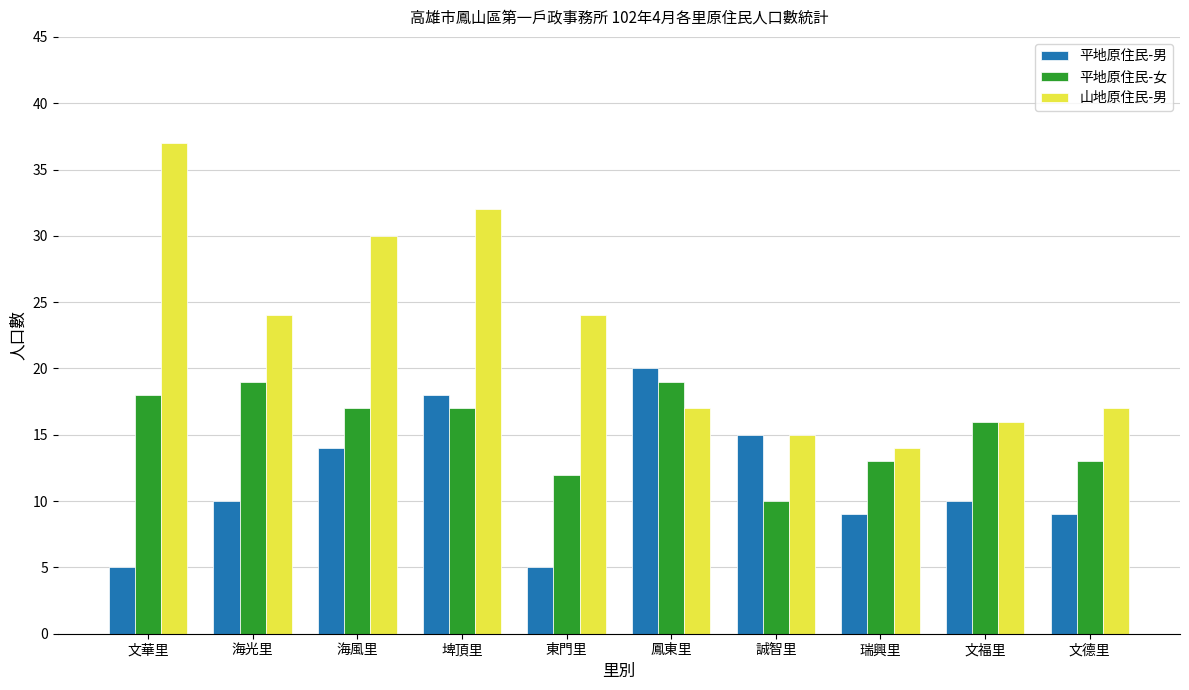

Reading left to right, transcribe all the data shown in this chart.

平地原住民-男: 文華里=5	海光里=10	海風里=14	埤頂里=18	東門里=5	鳳東里=20	誠智里=15	瑞興里=9	文福里=10	文德里=9
平地原住民-女: 文華里=18	海光里=19	海風里=17	埤頂里=17	東門里=12	鳳東里=19	誠智里=10	瑞興里=13	文福里=16	文德里=13
山地原住民-男: 文華里=37	海光里=24	海風里=30	埤頂里=32	東門里=24	鳳東里=17	誠智里=15	瑞興里=14	文福里=16	文德里=17